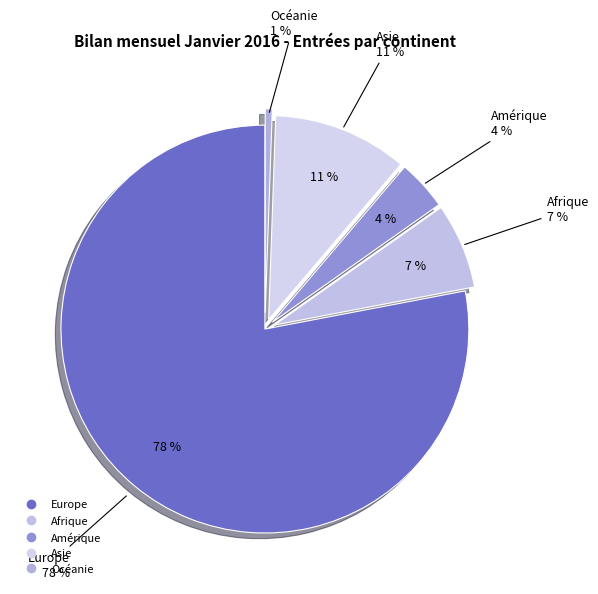

True or false: Asie accounts for 17% of the total.

False